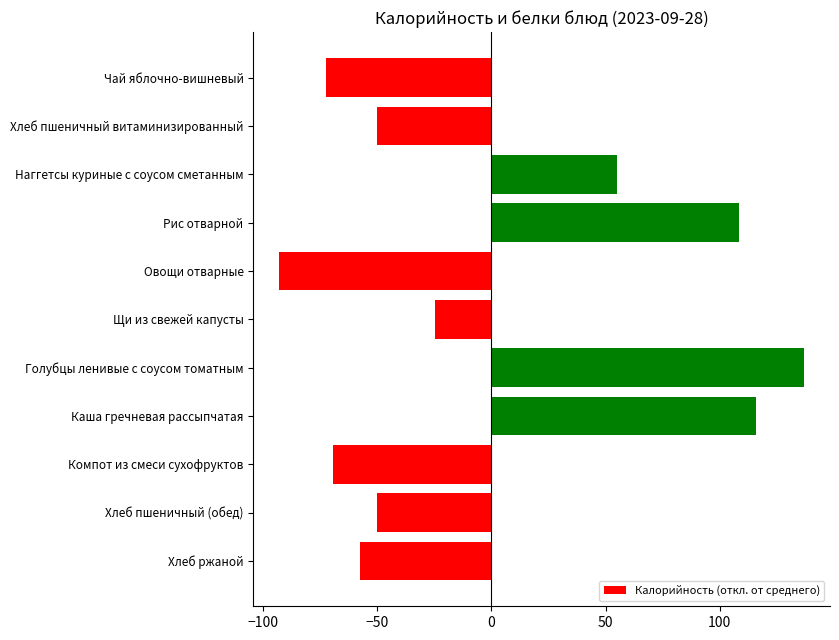

What is the difference between the maximum and minimum values?

229.4